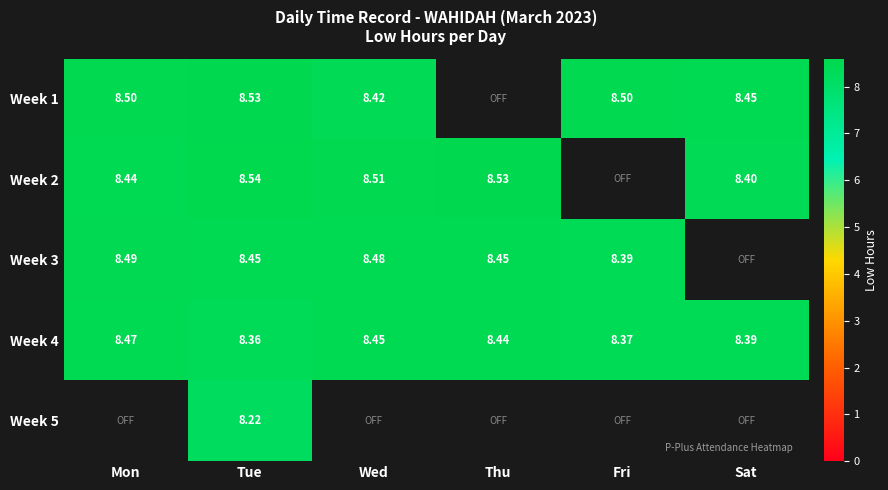

What is the minimum value shown in the chart?

8.2